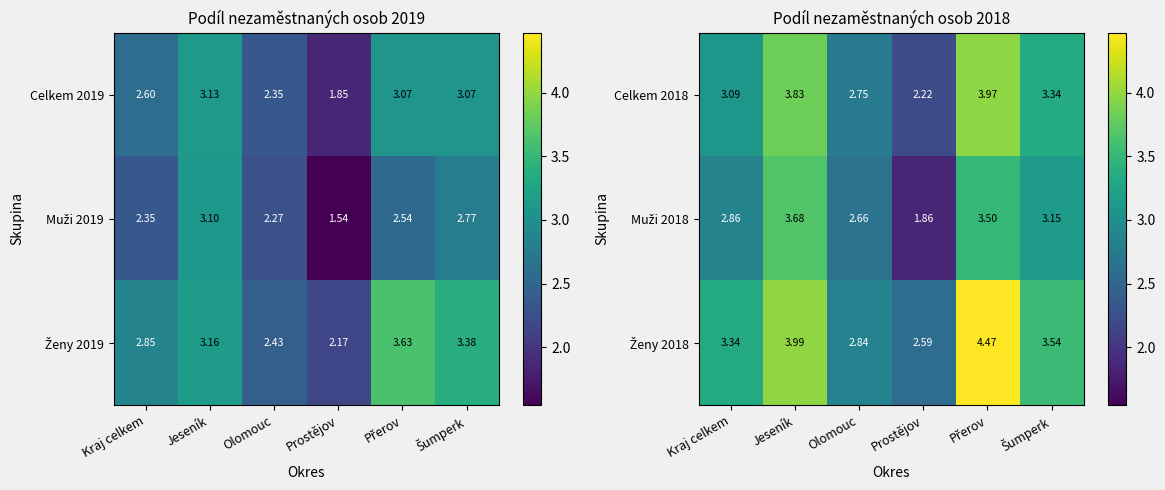

How many categories are shown in the chart?

6